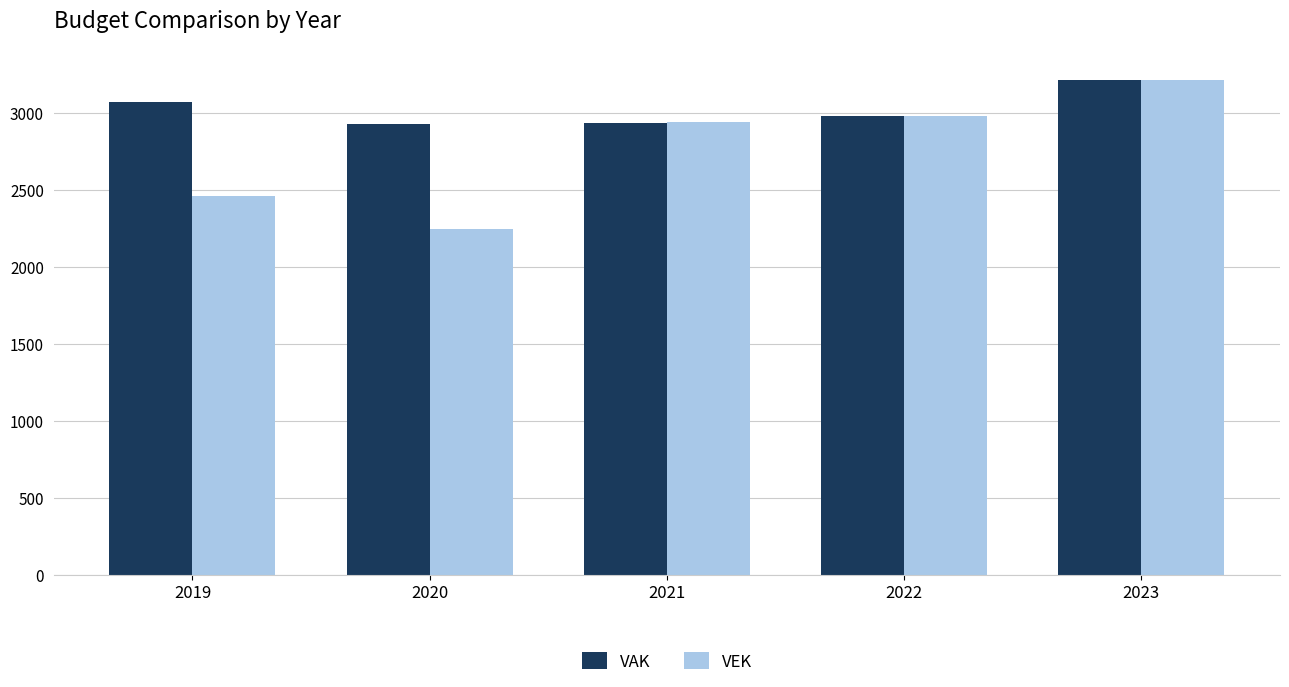

What is the value of the VEK bar at the 4th from the left?

2985